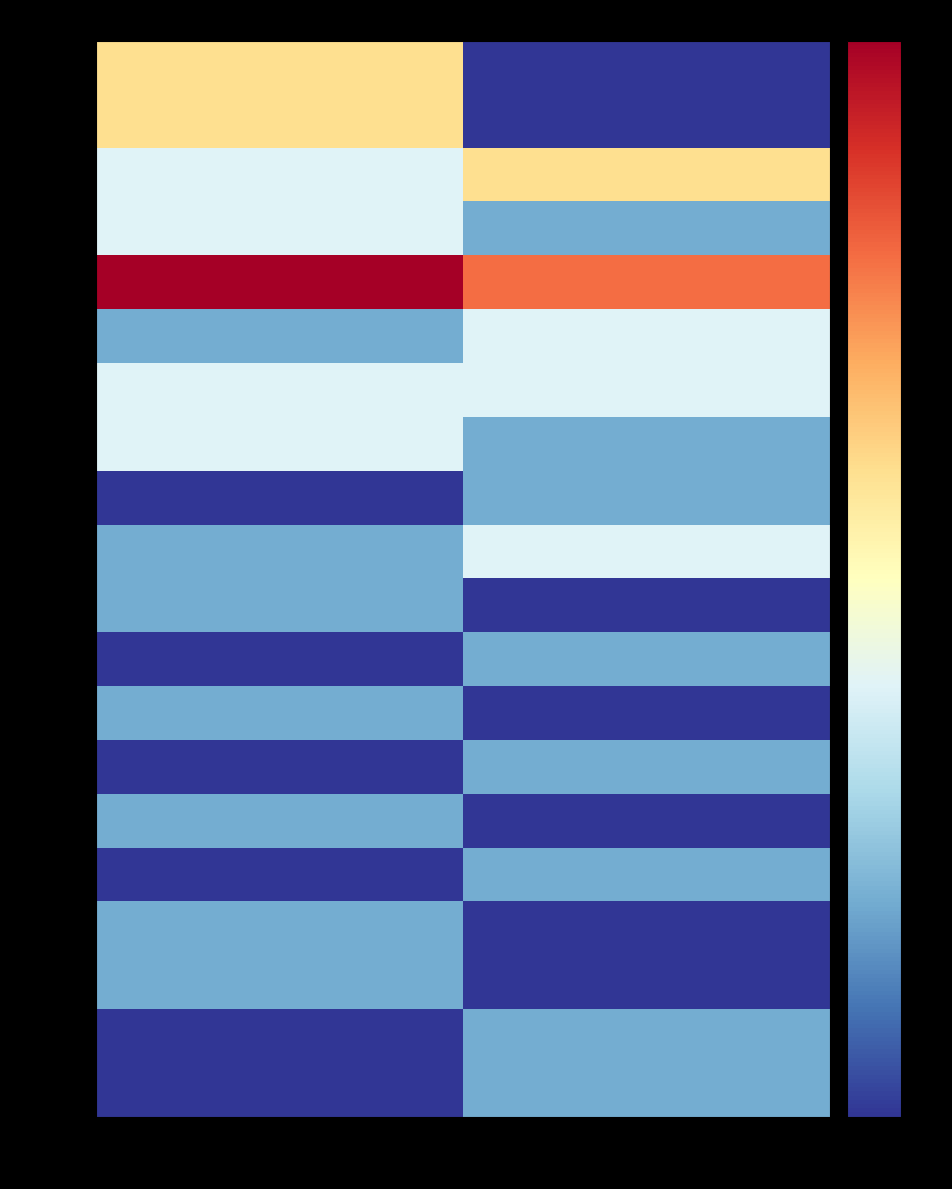

Which series has the largest total across all categories?

00014